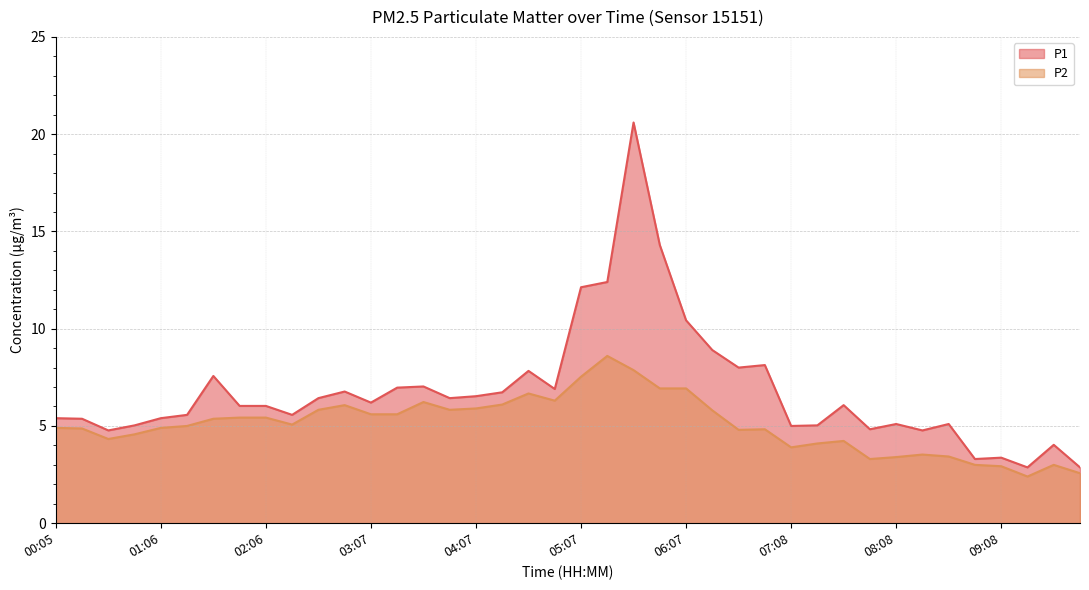

At which category is the sum across all series the highest?

05:37